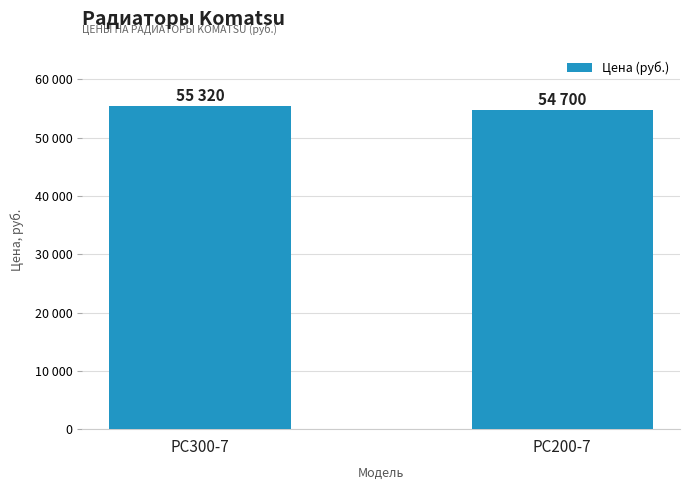

Does the chart contain any negative values?

No